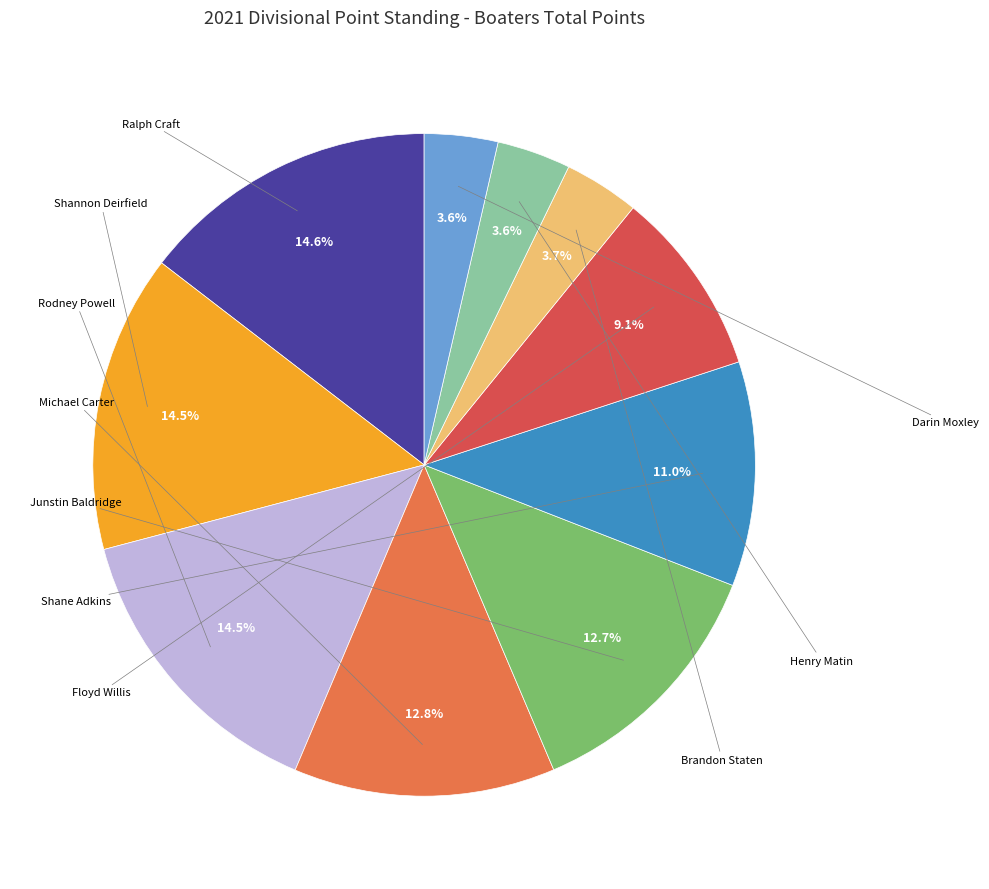

Is there any slice that represents more than half of the pie?

No